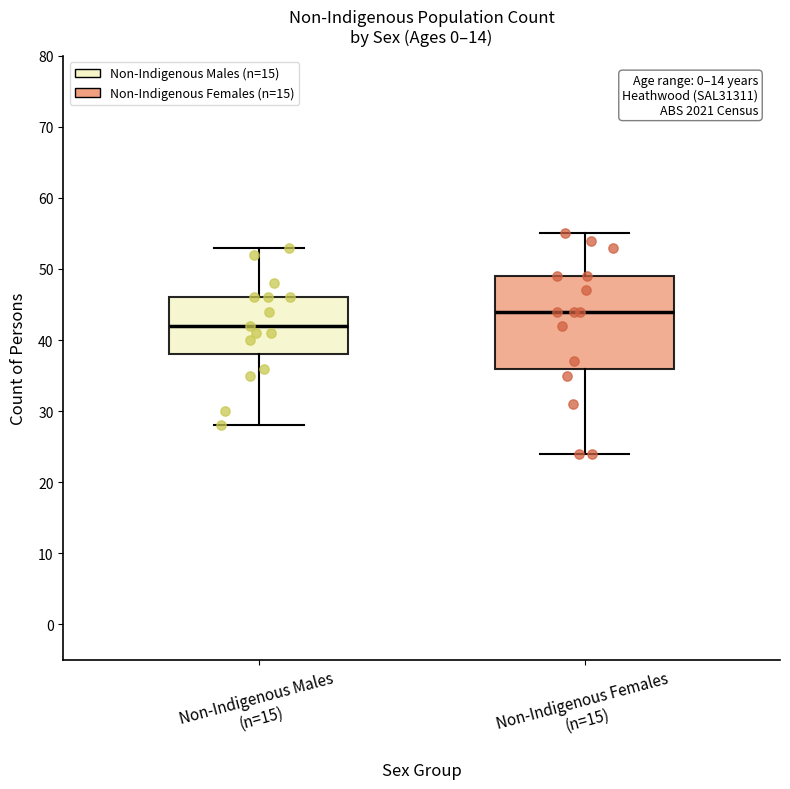

Which box's median line is the lowest?

Non-Indigenous Males (n=15)